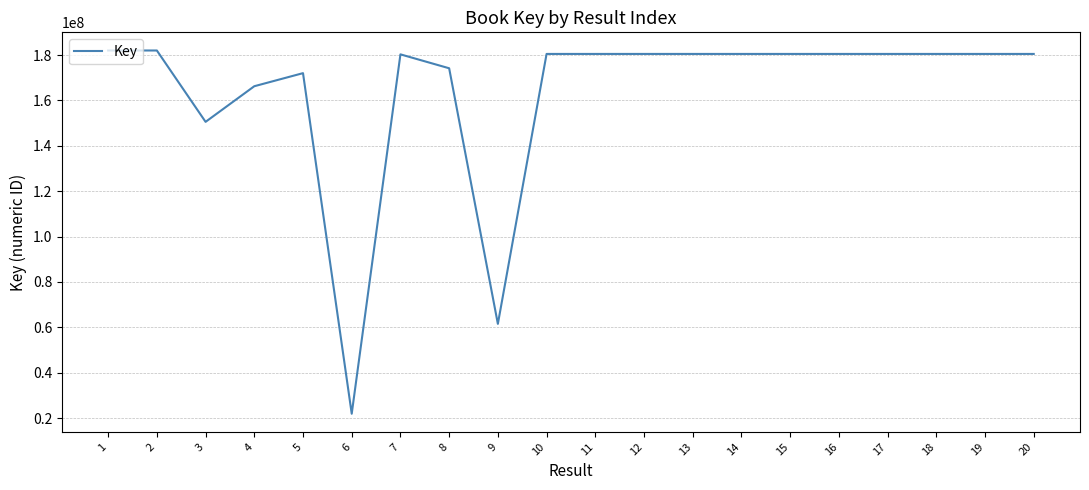

The chart shows a value of 113063740 at 20. True or false?

False